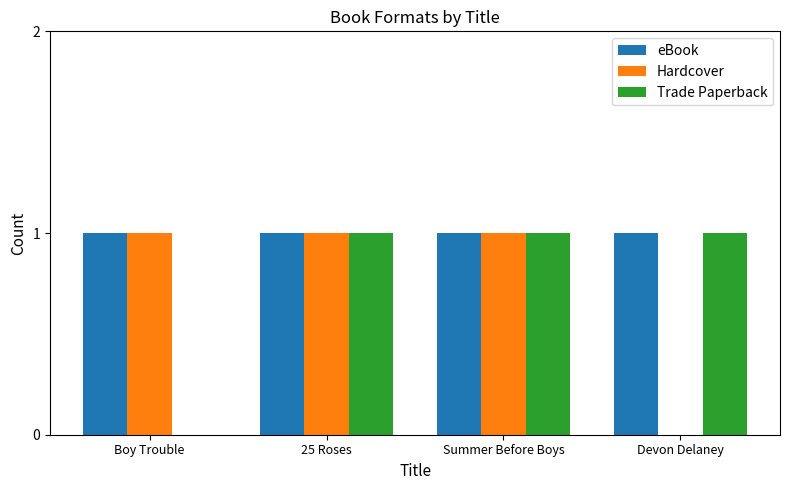

Is the value of Hardcover at Devon Delaney greater than the value of eBook at Summer Before Boys?

No